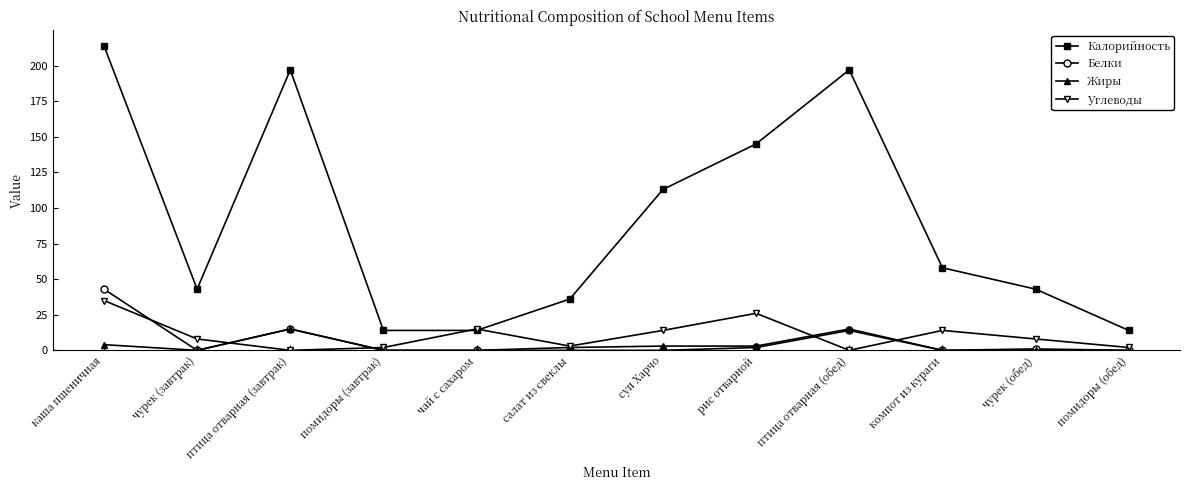

What is the average value of the Белки series?

6